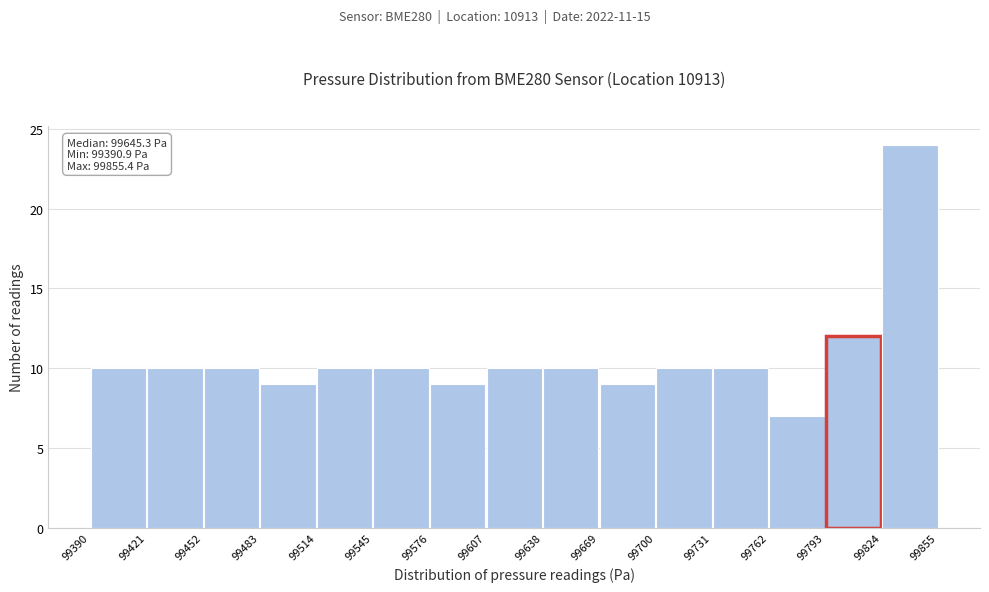

Over which range of the x-axis is the bar tallest?

99824 to 99855